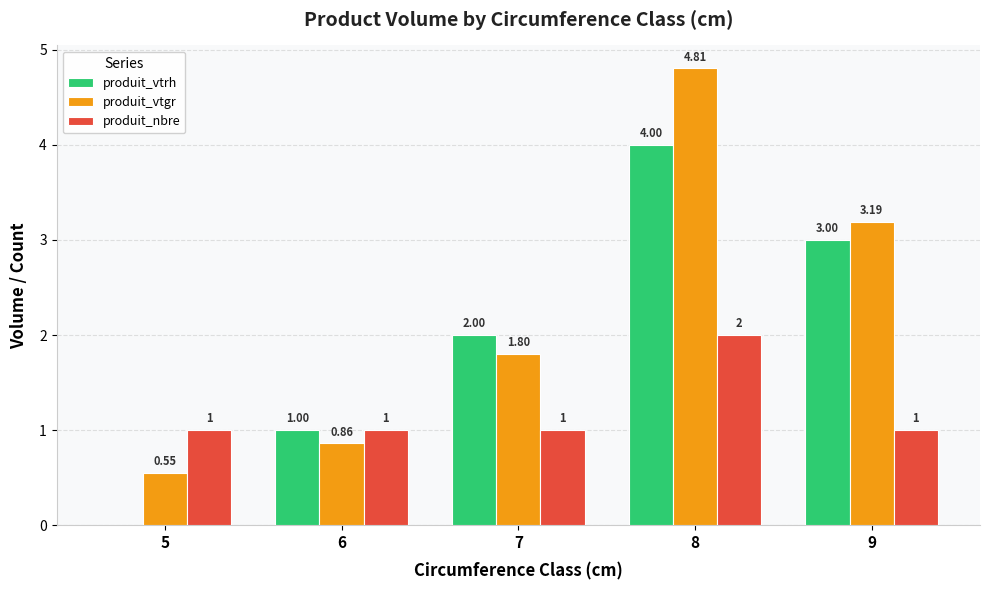

What is the sum of all produit_nbre values?

6.0